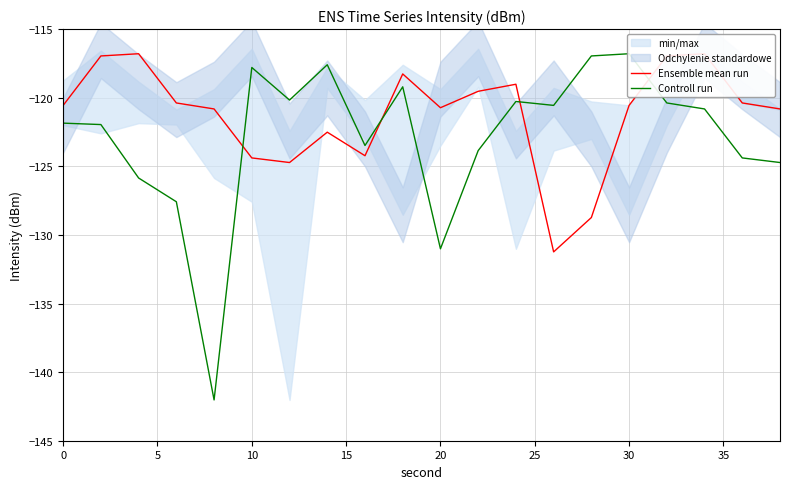

List the series in order of their overall mean, lowest first.

Controll run, Ensemble mean run